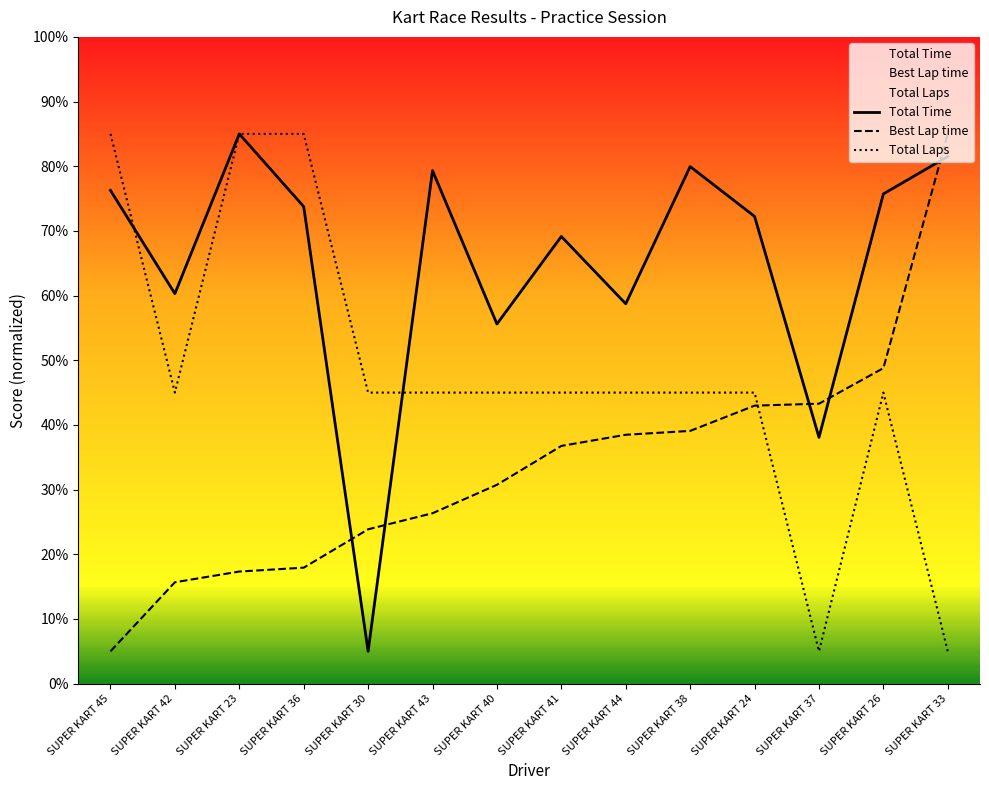

What is the difference between the maximum and second lowest values in the Total Time series?

46.9